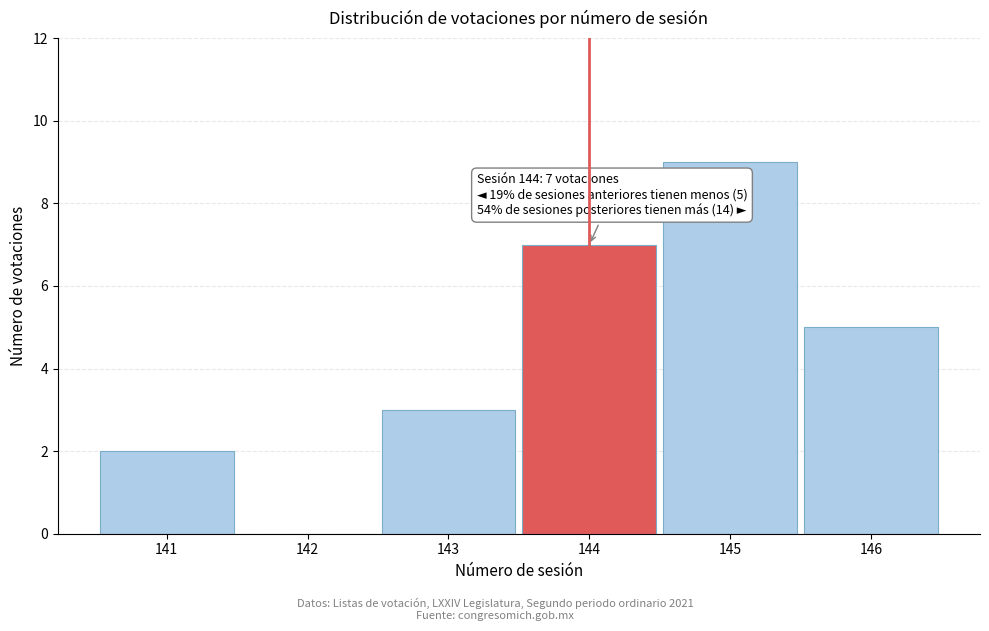

Reading left to right, what are all the values shown in this chart?

141=2	142=0	143=3	144=7	145=9	146=5